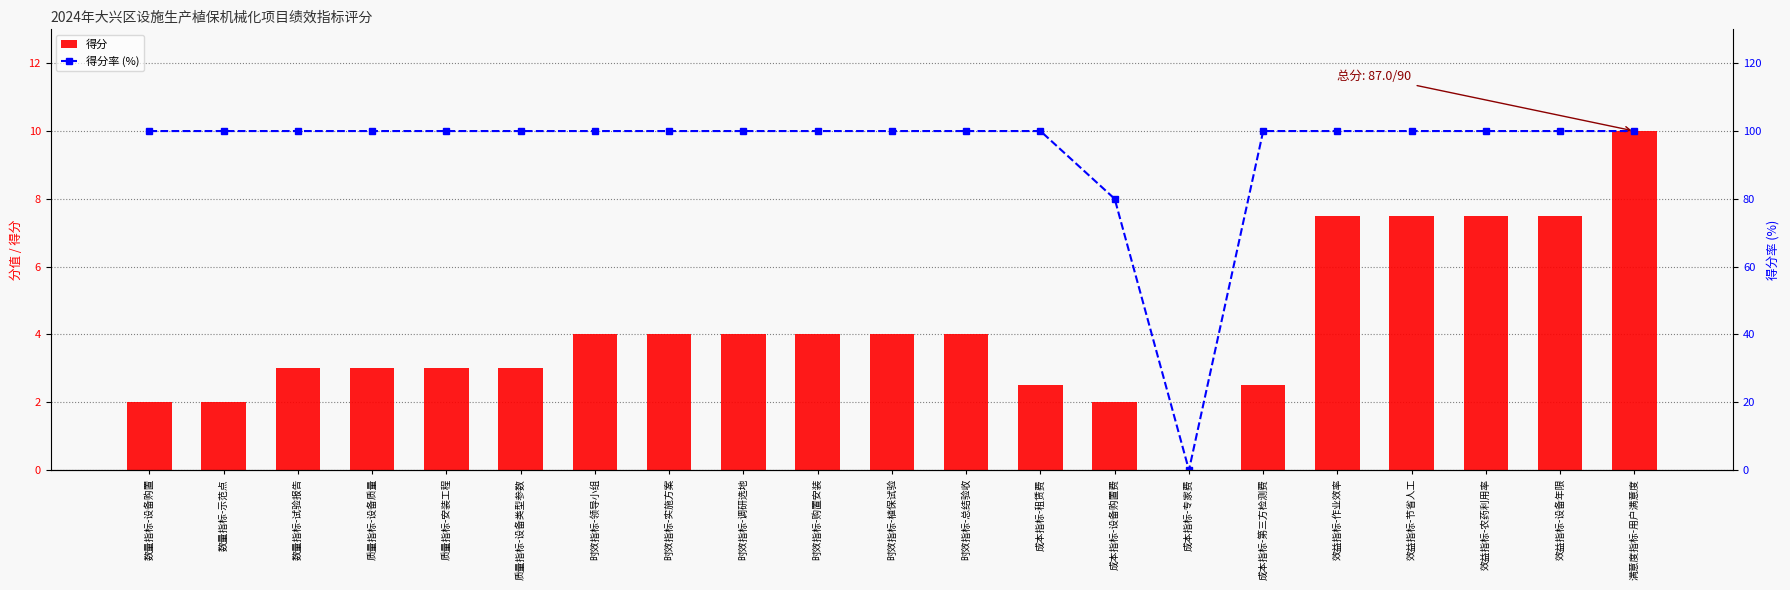

How many groups of bars are there?

21